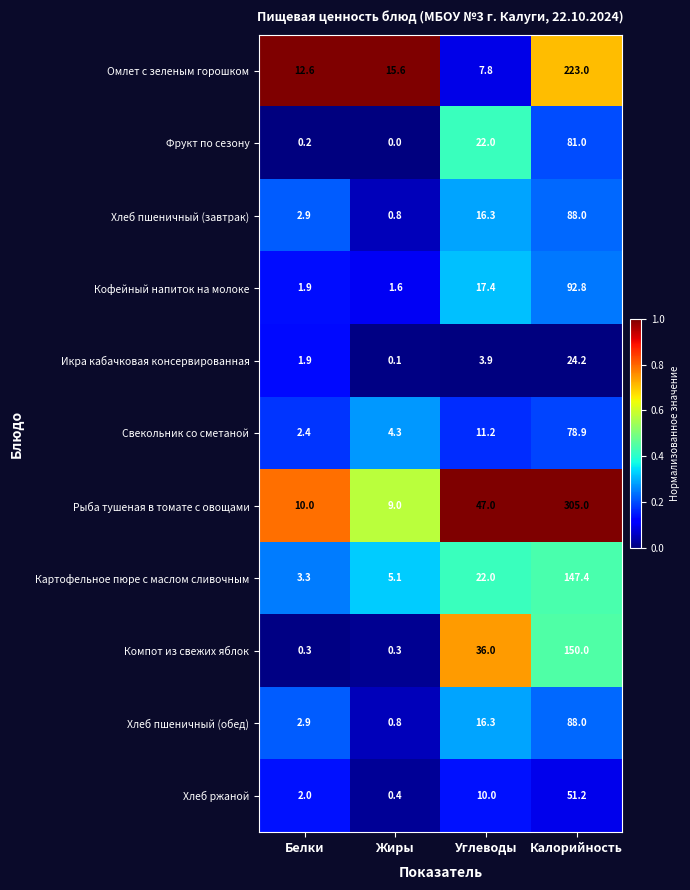

What is the total value across all series at Белки?

40.4